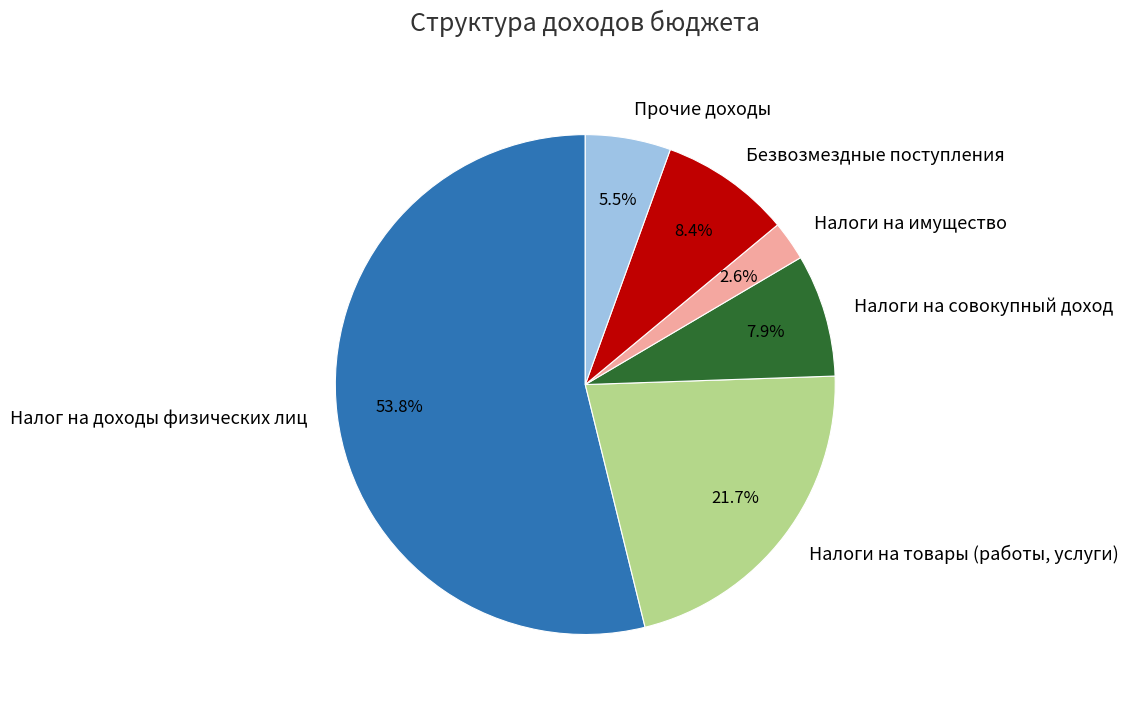

Which category has the biggest portion of the pie?

Налог на доходы физических лиц